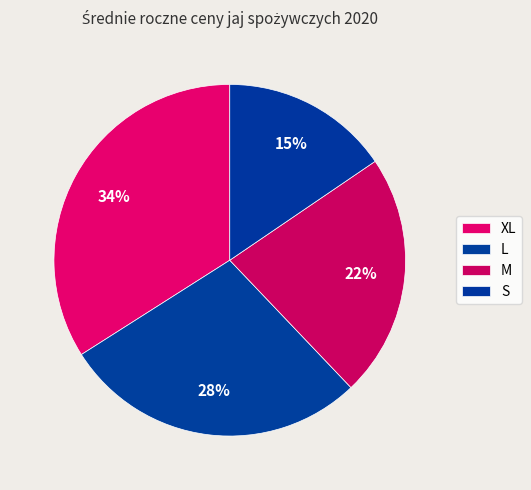

What percentage is the S slice, to the nearest percent?

15%